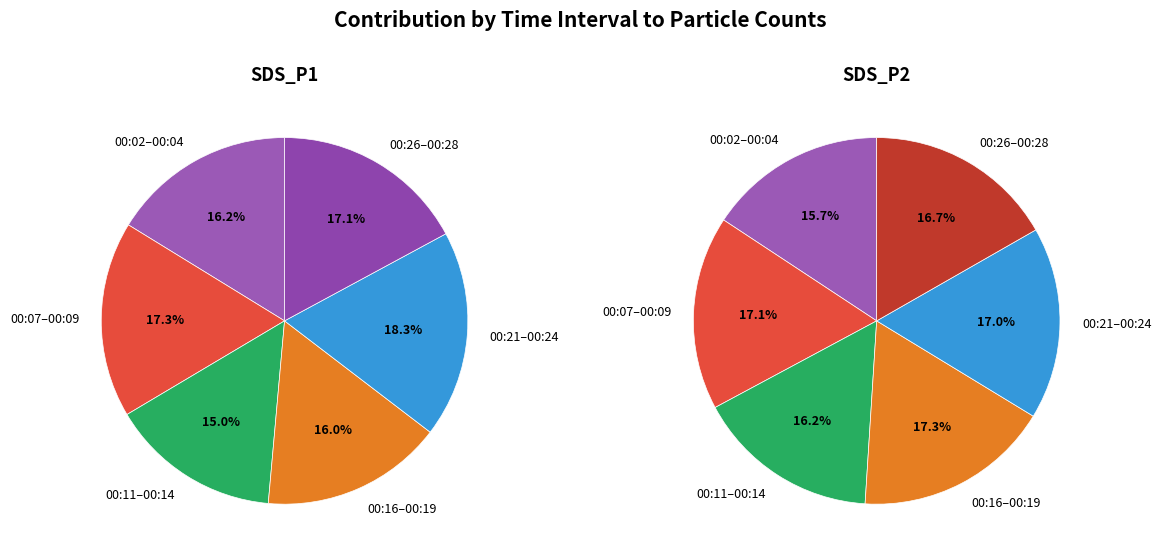

Count the number of slices in the pie.

12